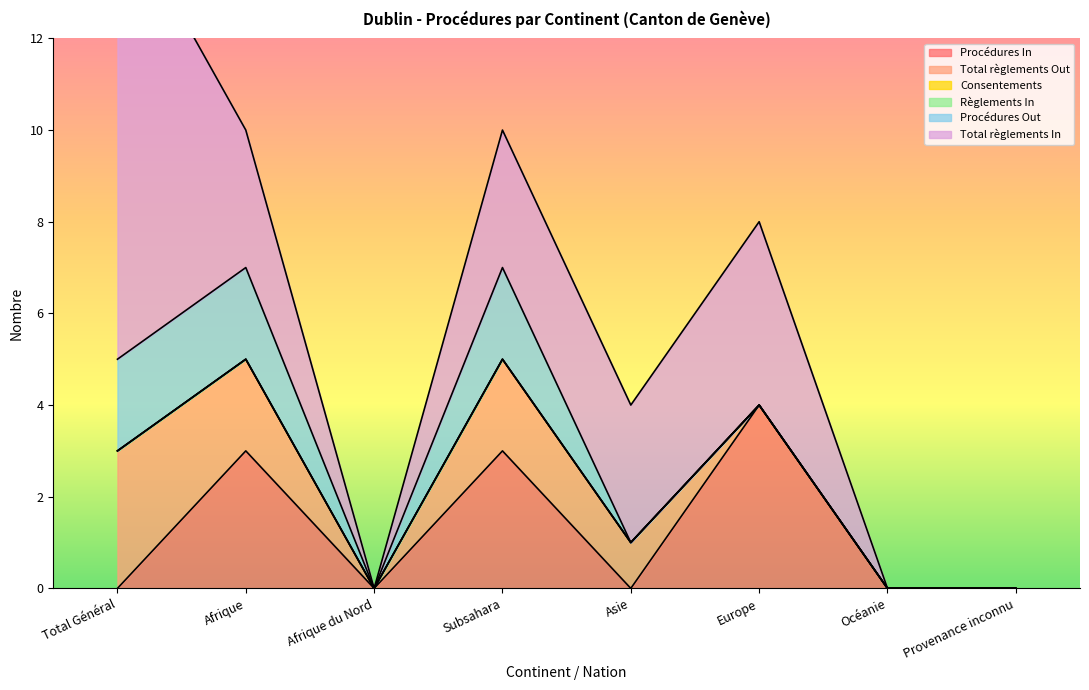

True or false: Total règlements In and Procédures Out cross at least once.

False